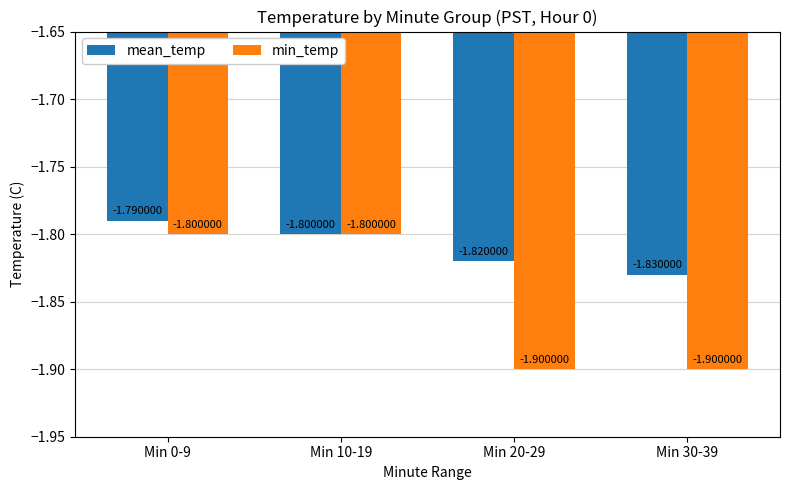

Reading right to left, list all the values displayed in this chart.

mean_temp: -1.8	-1.8	-1.8	-1.8
min_temp: -1.9	-1.9	-1.8	-1.8